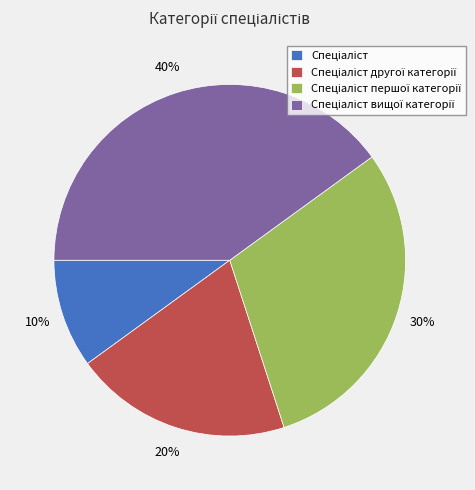

Is there a majority slice in this chart?

No